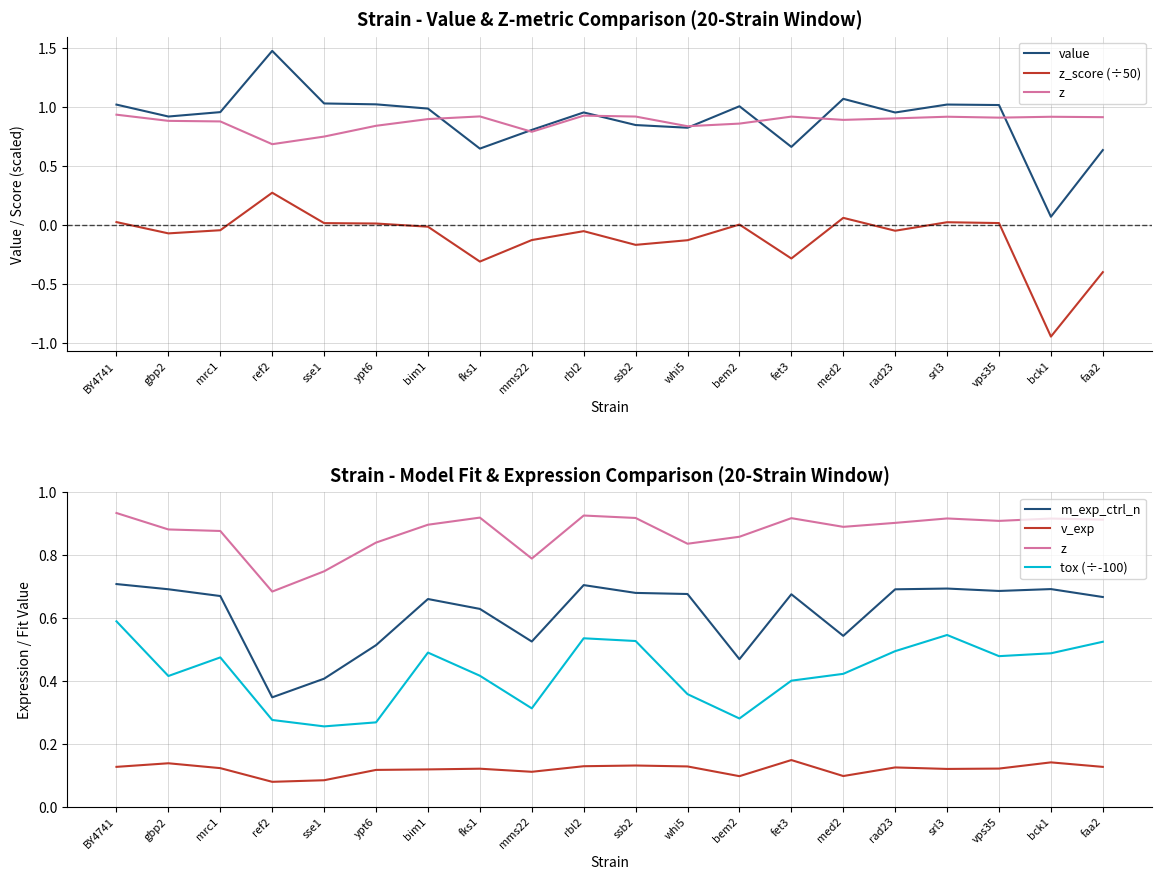

Which label corresponds to the largest value in the chart?

ref2